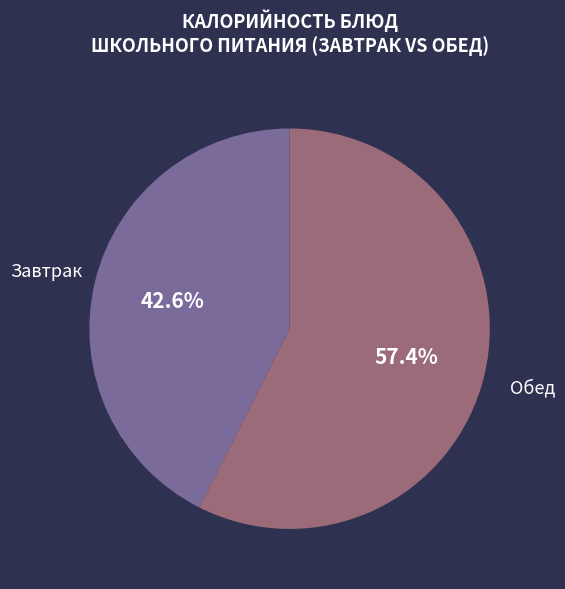

Is there a majority slice in this chart?

Yes